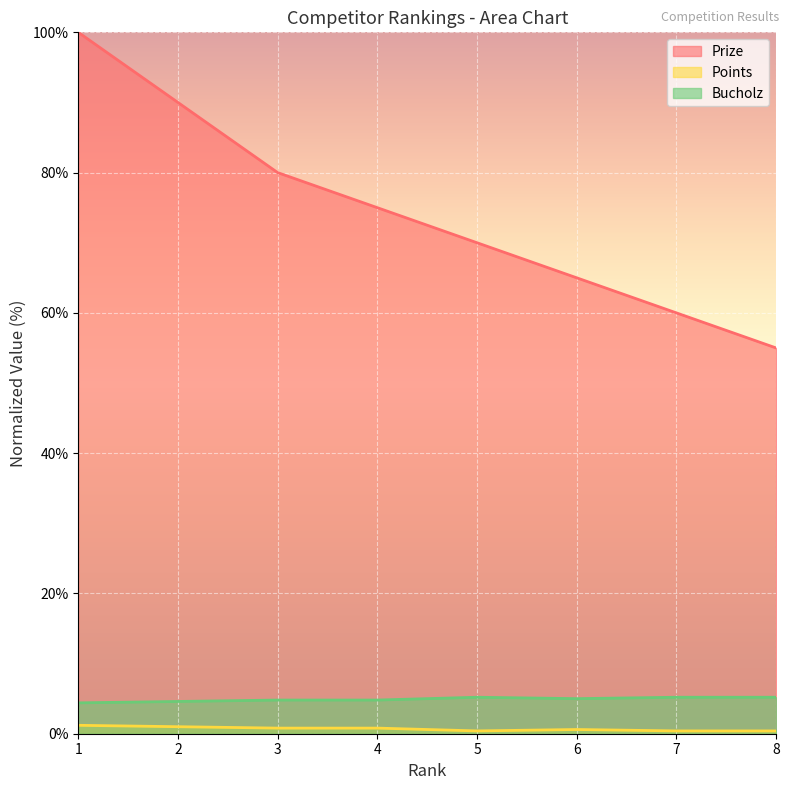

What is the sum of all Prize values?

595.0